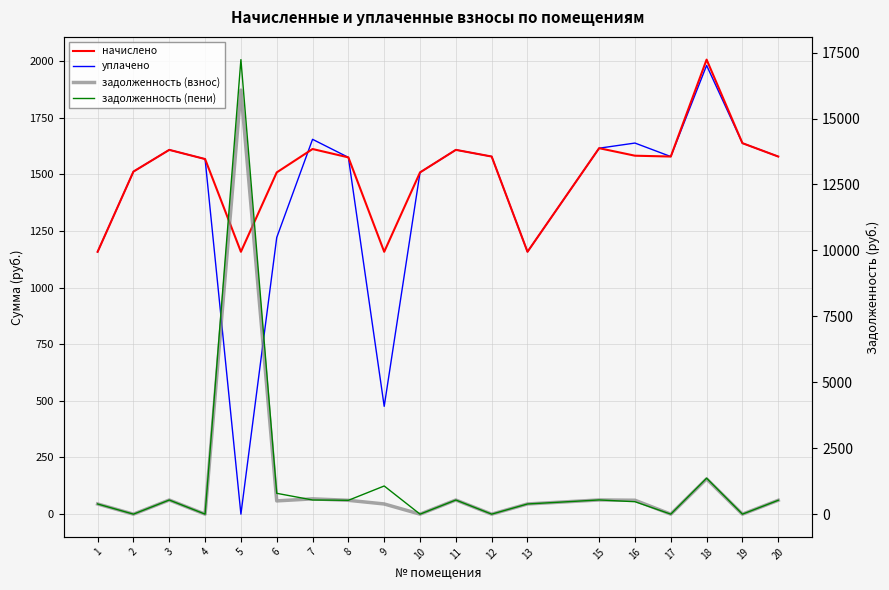

How many interior local peaks does the уплачено series have?

5